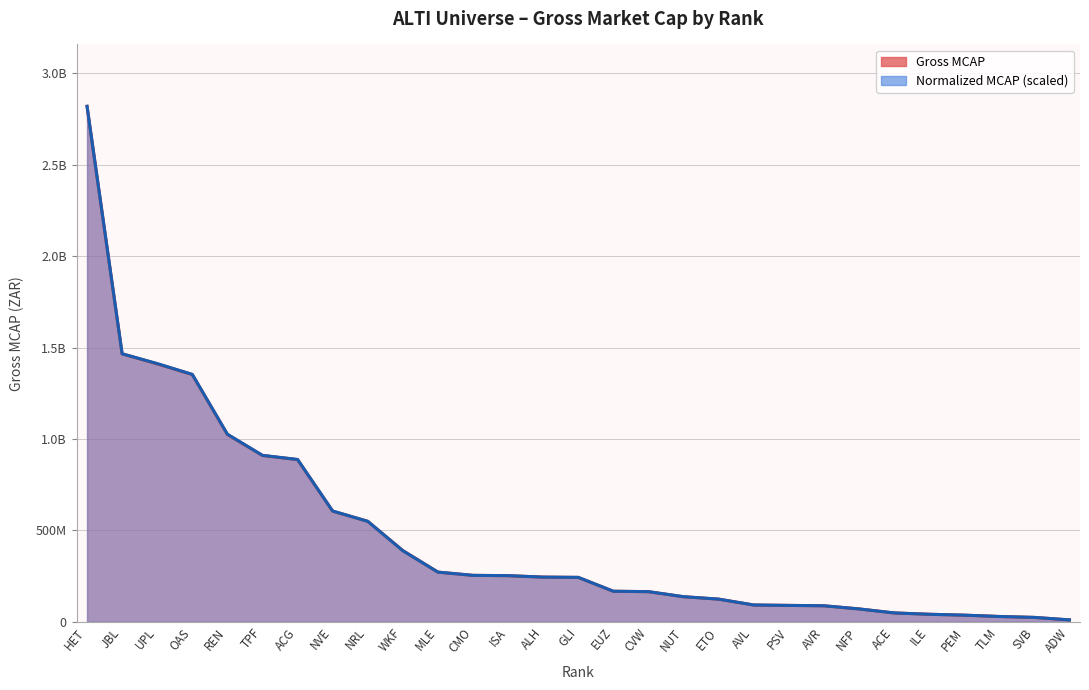

List the series in order of their overall mean, highest first.

Normalized MCAP, Gross MCAP